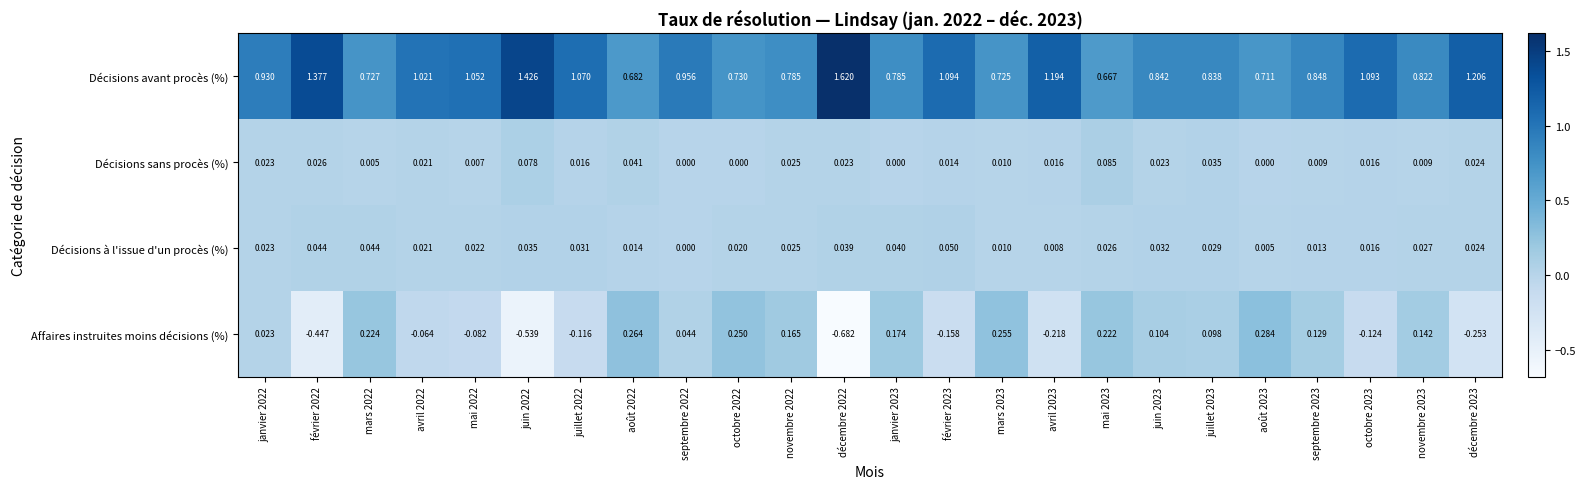

Rank the series by their maximum value, from highest to lowest.

Décisions avant procès (%), Affaires instruites moins décisions (%), Décisions sans procès (%), Décisions à l'issue d'un procès (%)